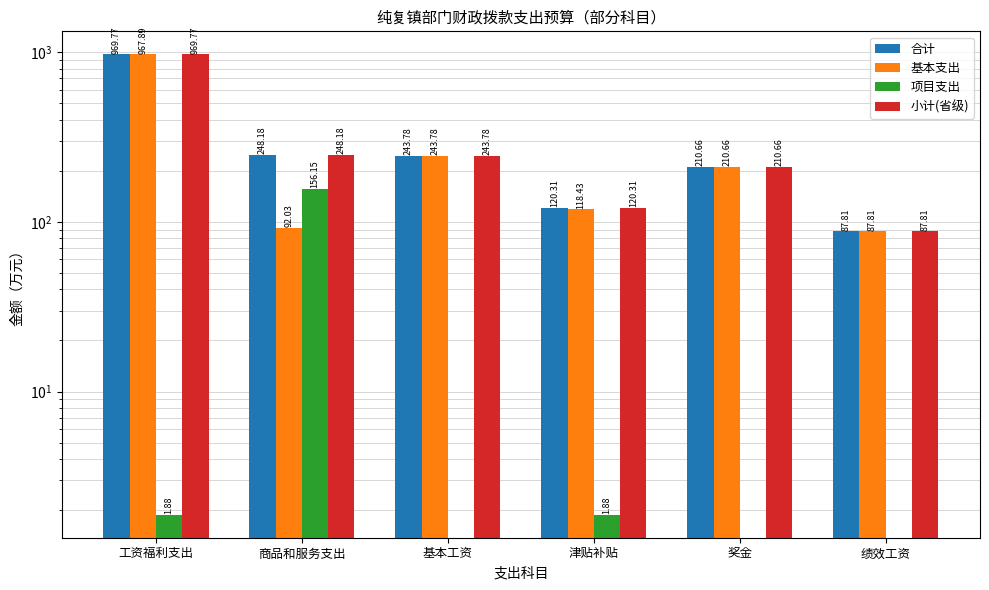

What is the difference between the highest and lowest values at 工资福利支出?

967.9